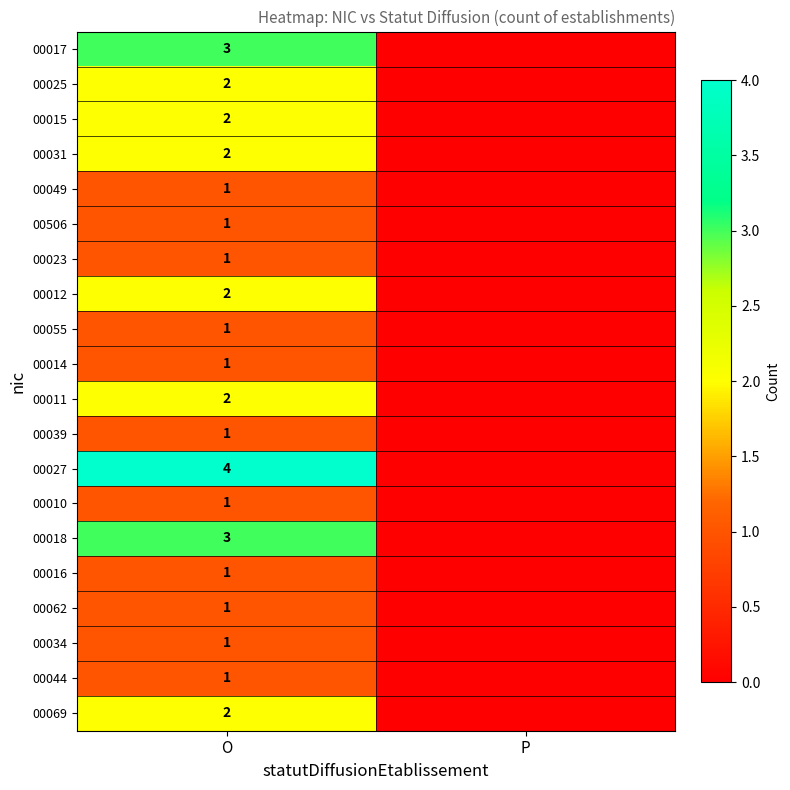

What is the total value across all series at O?

33